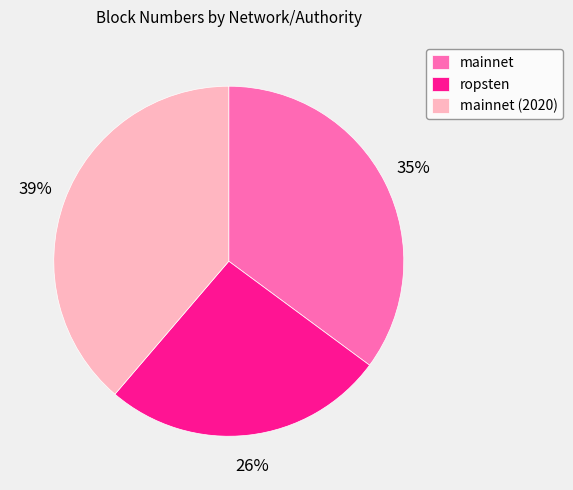

Does ropsten account for over 50% of the chart?

No